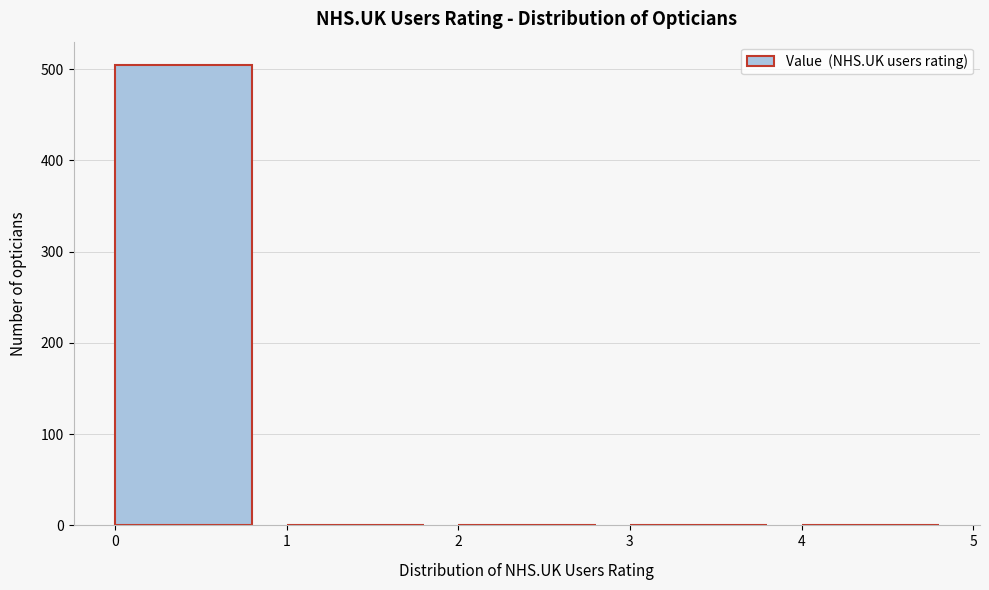

Reading right to left, list all the values displayed in this chart.

4=0	3=0	2=0	1=0	0=505